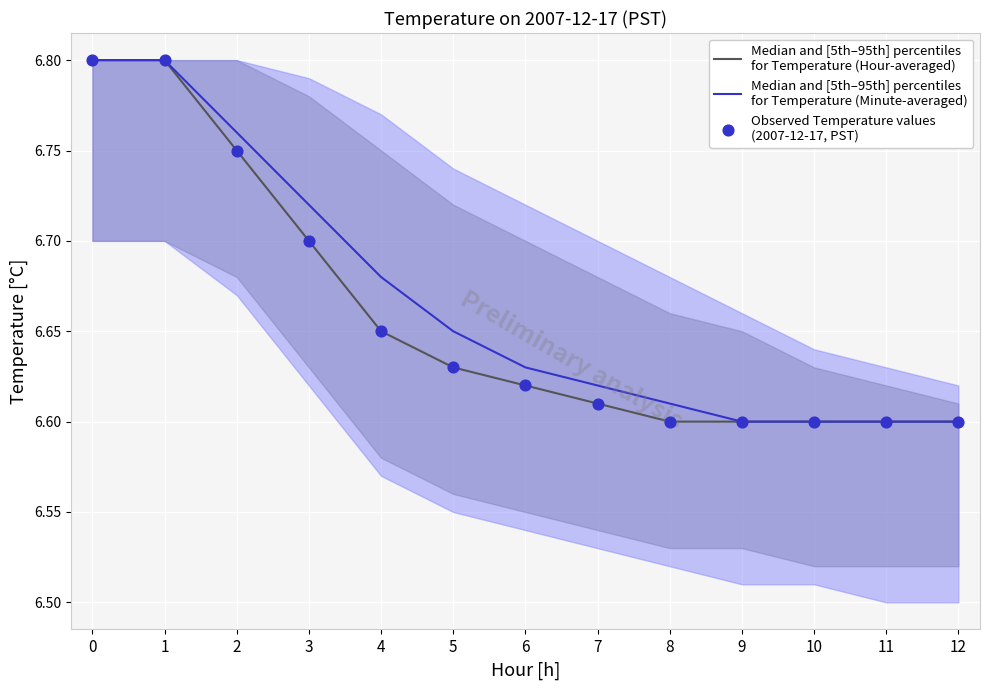

Which series has the widest spread of Y values?

Median and [5th–95th] percentiles
for Temperature (Hour-averaged)